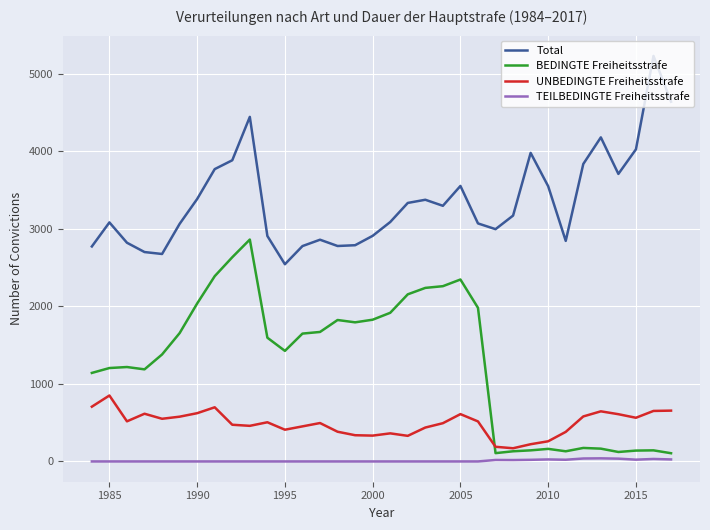

Does the chart display data point markers on the line(s)?

No